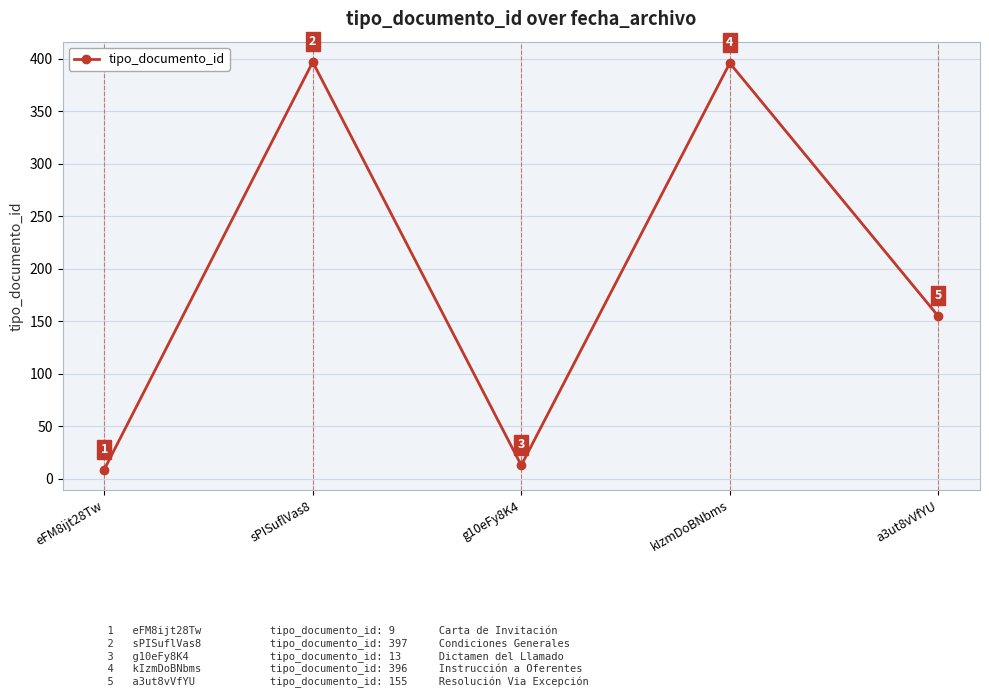

What is the difference between the second highest and minimum values?

387